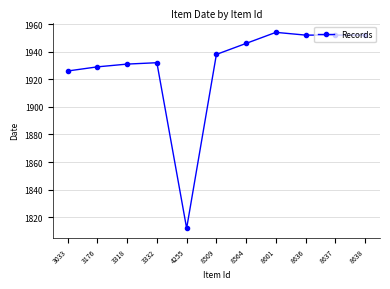

True or false: there are more than 0 points higher than both neighbors.

True